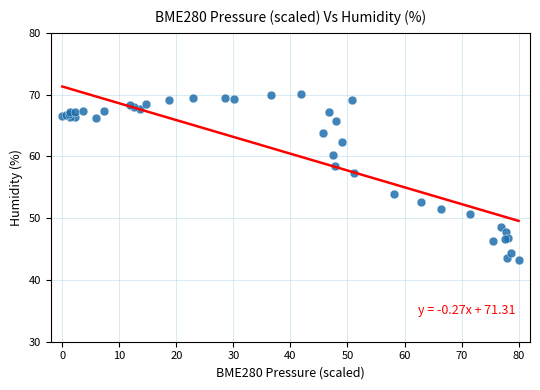

What Y value in the scatter plot is closest to 56?

57.4